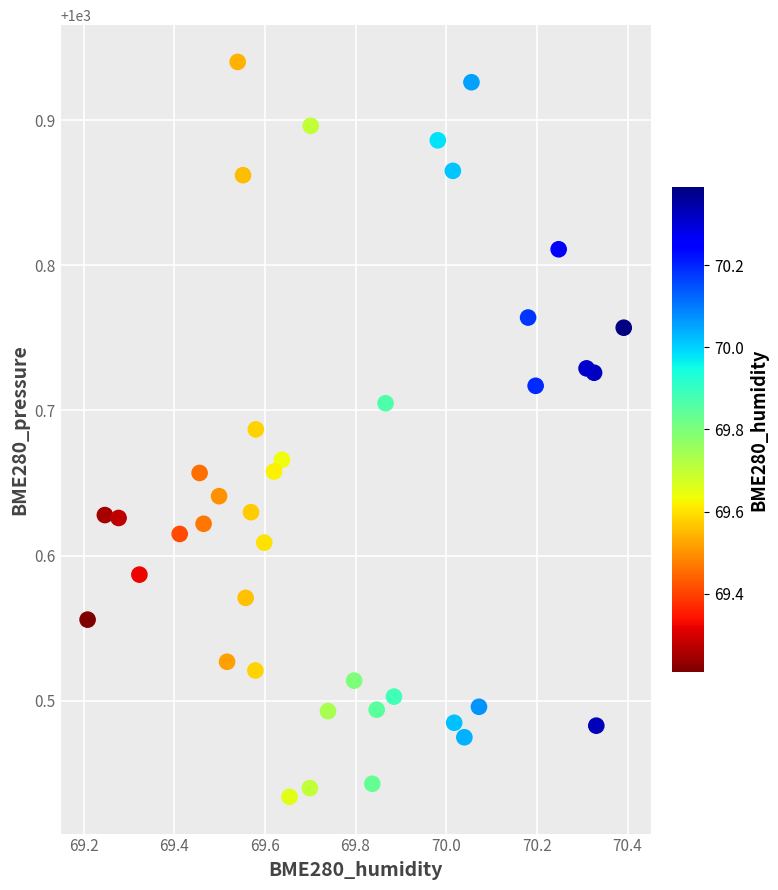

What is the range of Y values (max minus min)?

0.5